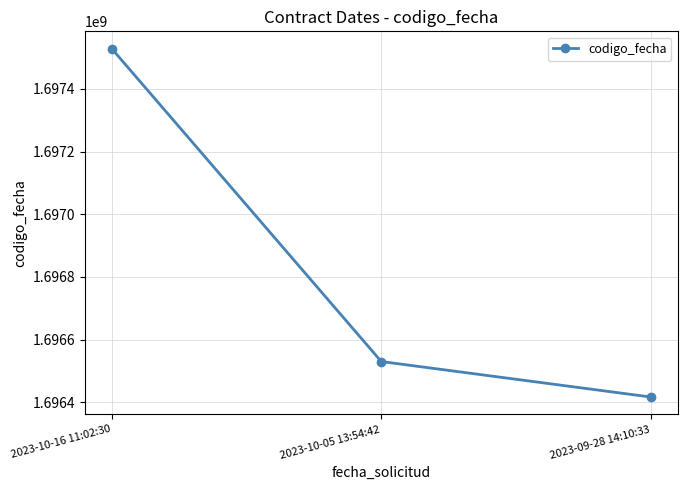

True or false: the data shows 577498831 at 2023-10-05 13:54:42.

False